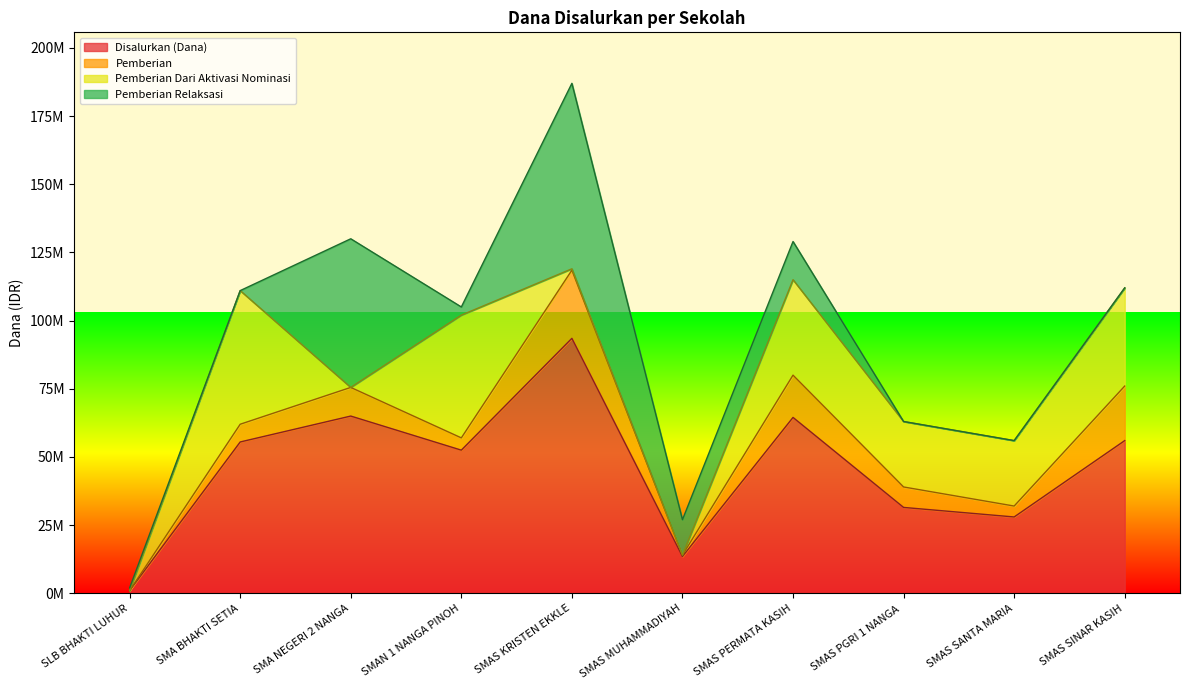

Reading right to left, what are all the values shown in this chart?

Disalurkan (Dana): SMAS SINAR KASIH=56000000	SMAS SANTA MARIA=28000000	SMAS PGRI 1 NANGA PINOH=31500000	SMAS PERMATA KASIH=64500000	SMAS MUHAMMADIYAH=13500000	SMAS KRISTEN EKKLESIA=93500000	SMAN 1 NANGA PINOH=52500000	SMA NEGERI 2 NANGA PINOH=65000000	SMA BHAKTI SETIA=55500000	SLB BHAKTI LUHUR=1000000
Pemberian: SMAS SINAR KASIH=20000000	SMAS SANTA MARIA=4000000	SMAS PGRI 1 NANGA PINOH=7500000	SMAS PERMATA KASIH=15500000	SMAS MUHAMMADIYAH=500000	SMAS KRISTEN EKKLESIA=25000000	SMAN 1 NANGA PINOH=4500000	SMA NEGERI 2 NANGA PINOH=10500000	SMA BHAKTI SETIA=6500000	SLB BHAKTI LUHUR=0
Pemberian Dari Aktivasi Nominasi: SMAS SINAR KASIH=36000000	SMAS SANTA MARIA=24000000	SMAS PGRI 1 NANGA PINOH=24000000	SMAS PERMATA KASIH=35000000	SMAS MUHAMMADIYAH=0	SMAS KRISTEN EKKLESIA=500000	SMAN 1 NANGA PINOH=45000000	SMA NEGERI 2 NANGA PINOH=0	SMA BHAKTI SETIA=49000000	SLB BHAKTI LUHUR=0
Pemberian Relaksasi: SMAS SINAR KASIH=0	SMAS SANTA MARIA=0	SMAS PGRI 1 NANGA PINOH=0	SMAS PERMATA KASIH=14000000	SMAS MUHAMMADIYAH=13000000	SMAS KRISTEN EKKLESIA=68000000	SMAN 1 NANGA PINOH=3000000	SMA NEGERI 2 NANGA PINOH=54500000	SMA BHAKTI SETIA=0	SLB BHAKTI LUHUR=1000000